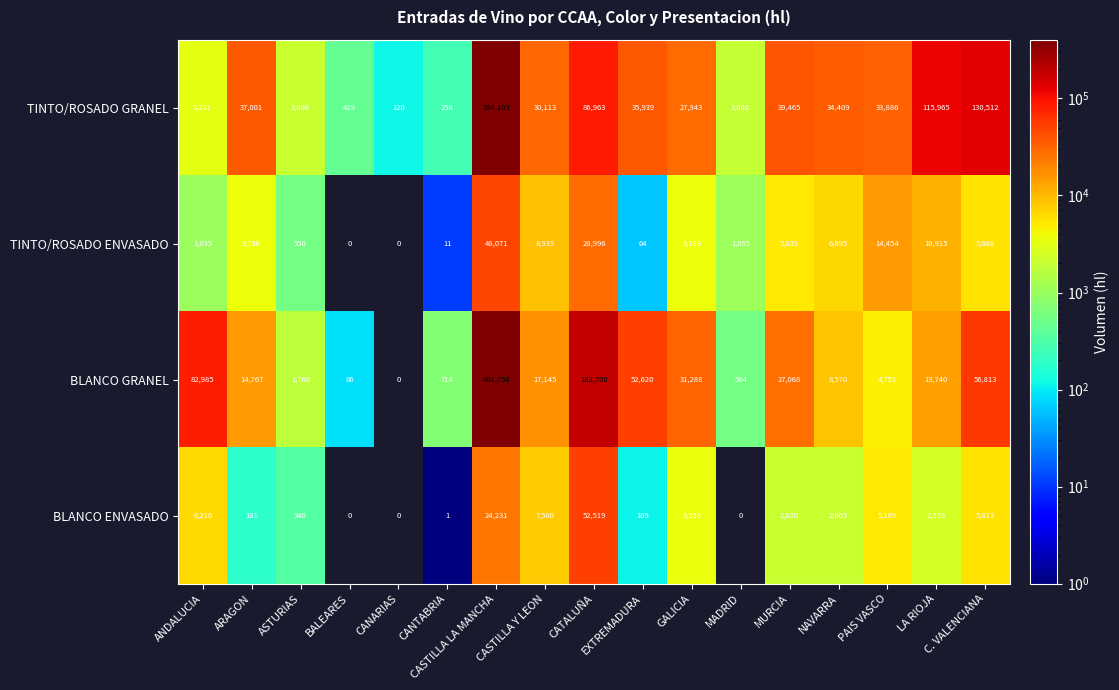

The value of BLANCO ENVASADO at CANTABRIA is 0. True or false?

False